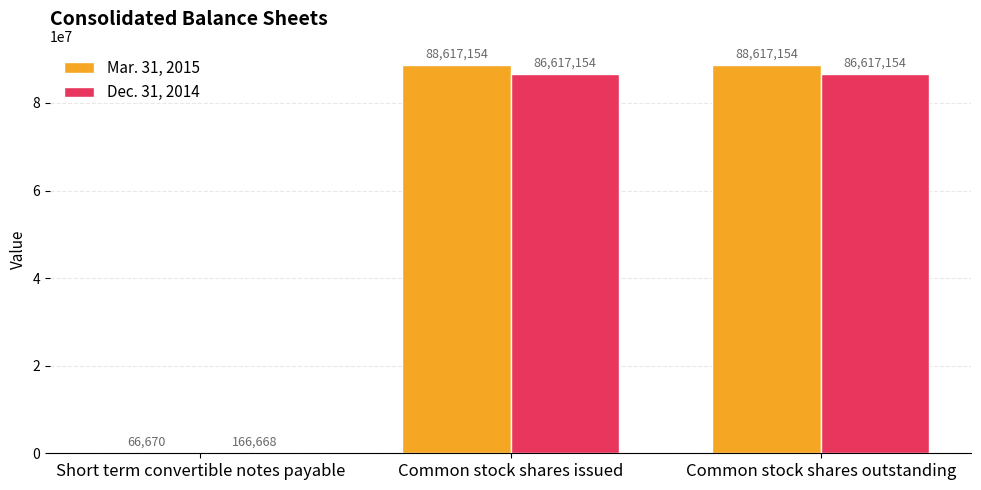

How many Dec. 31, 2014 values are between 166668 and 86617154?

3